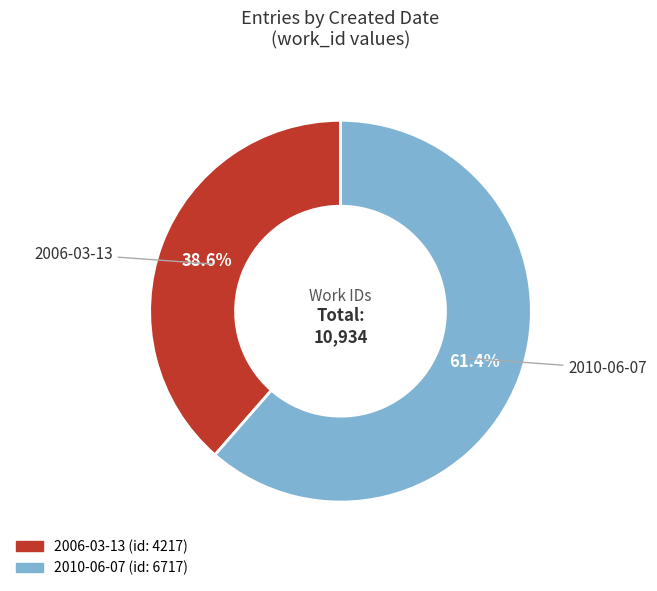

Combined, do 2006-03-13 and 2010-06-07 account for over 50%?

Yes